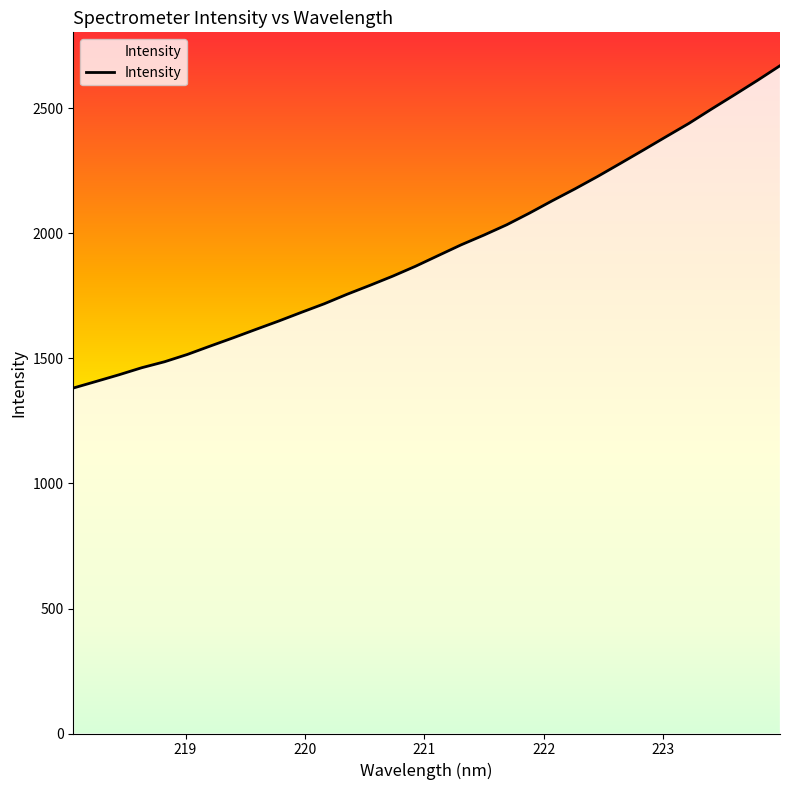

How many series are shown in this chart?

1